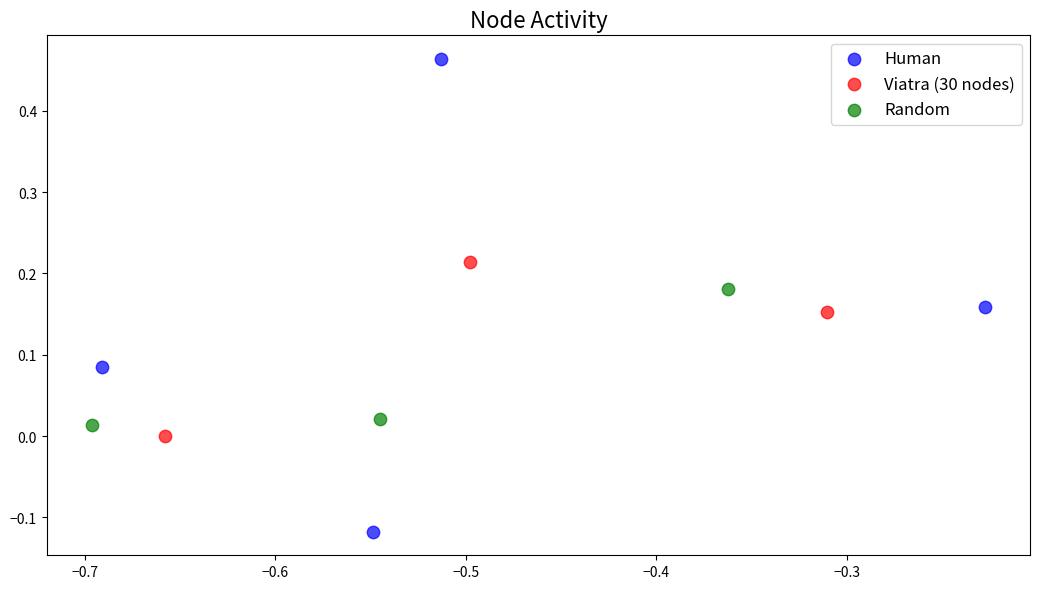

Which series has the largest Y range (max minus min)?

Human